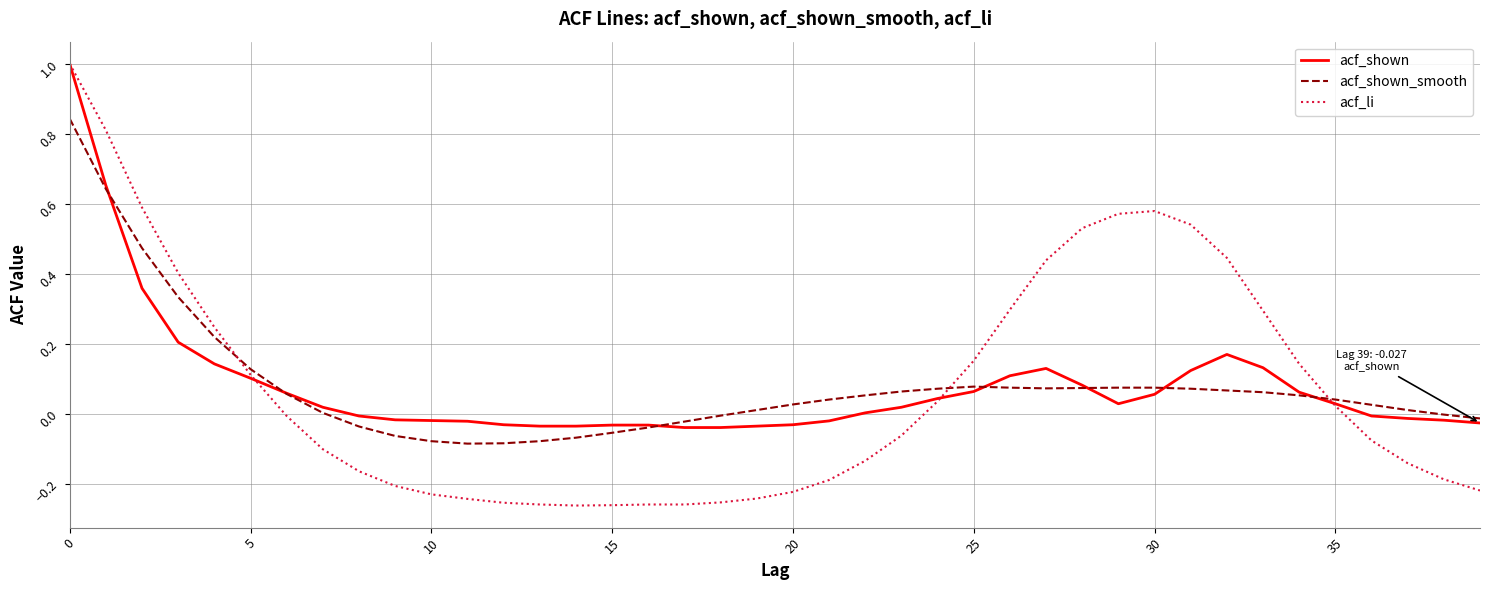

Which series has the widest spread of values?

acf_li